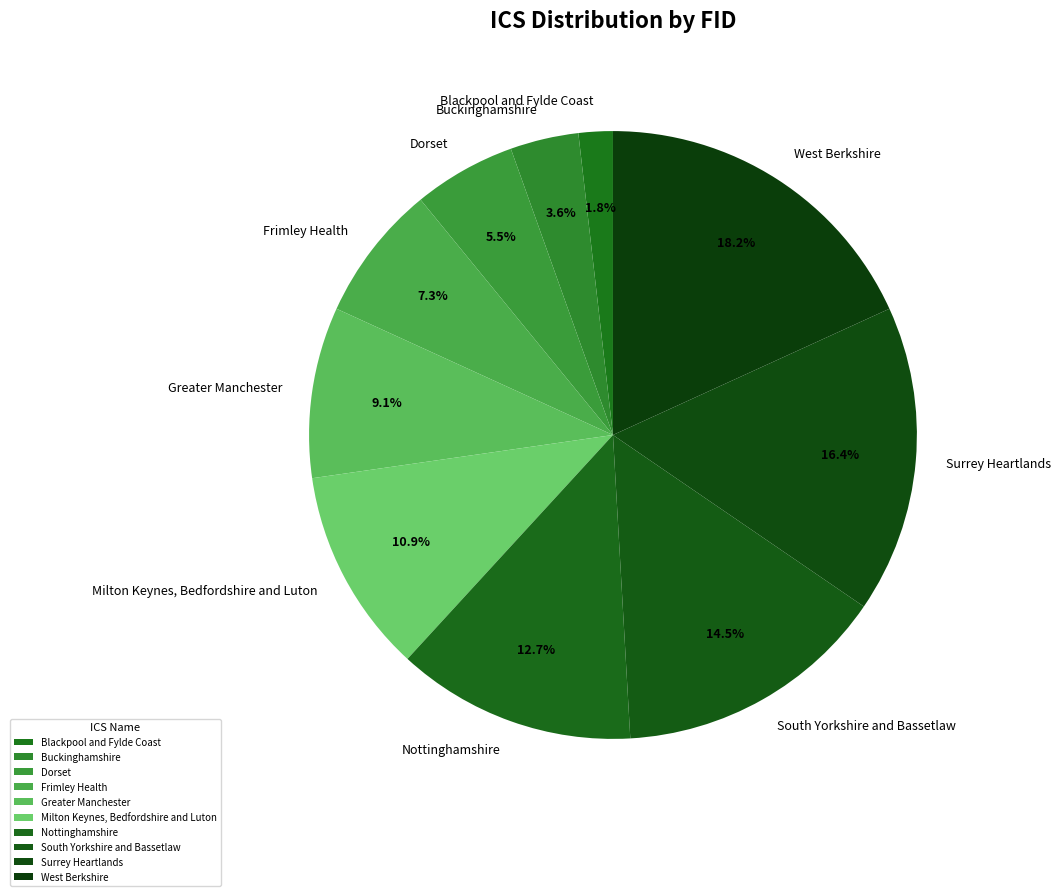

Between South Yorkshire and Bassetlaw and Nottinghamshire, which is larger?

South Yorkshire and Bassetlaw